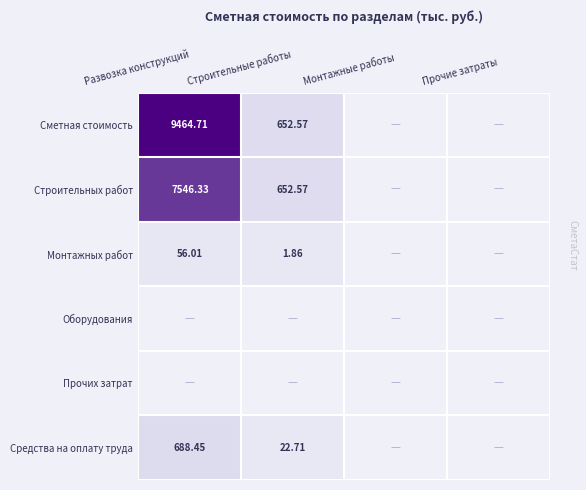

Is the value of Сметная стоимость at Развозка конструкций greater than the value of Строительных работ at Строительные работы?

Yes